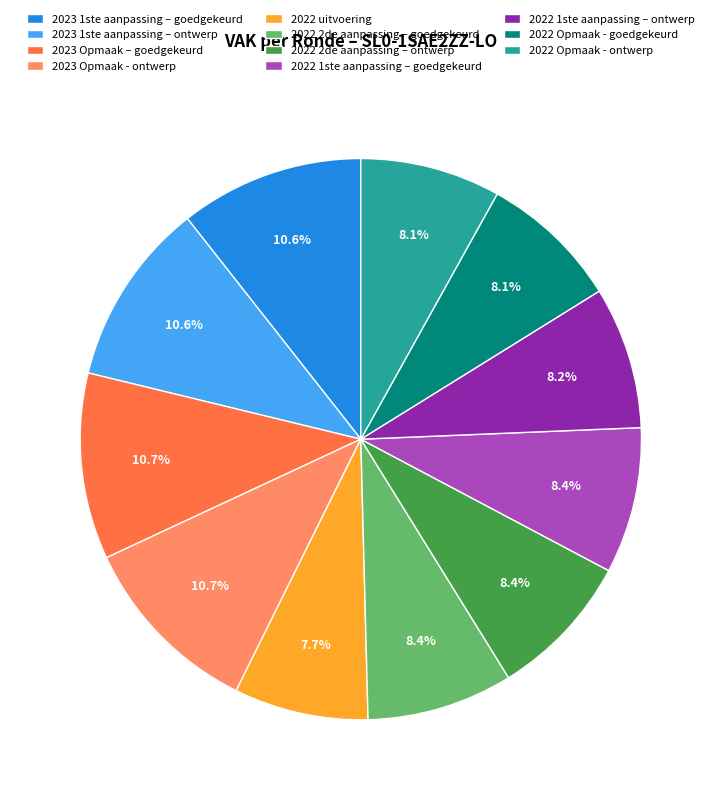

Between 2023 Opmaak – goedgekeurd and 2022 uitvoering, which is larger?

2023 Opmaak – goedgekeurd